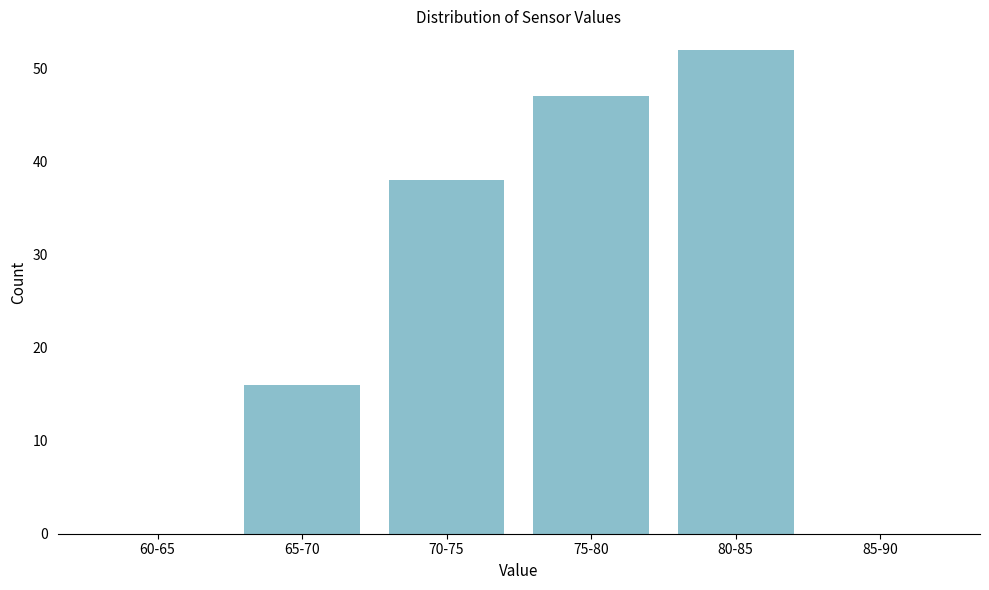

Reading right to left, what are all the values shown in this chart?

85-90=0	80-85=52	75-80=47	70-75=38	65-70=16	60-65=0